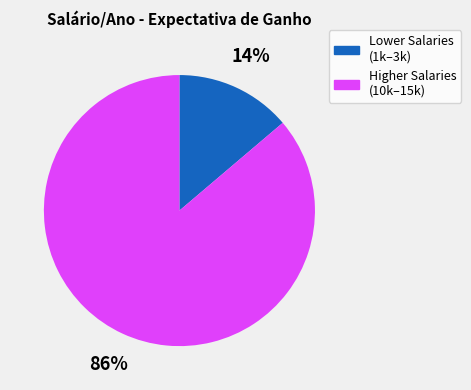

To the nearest percent, what is the average slice percentage?

50%